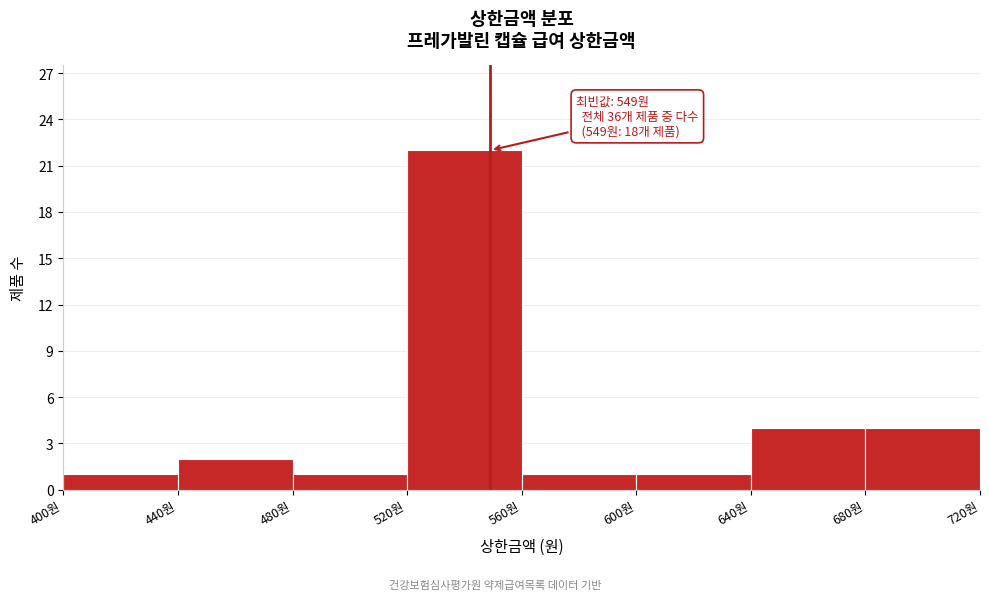

Over which range of the x-axis is the bar tallest?

520 to 560